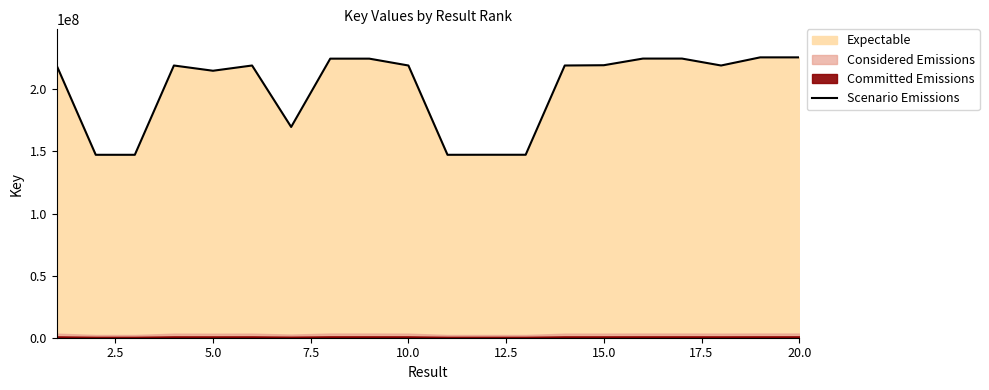

True or false: the data shows 371310201 at 12.5.

False